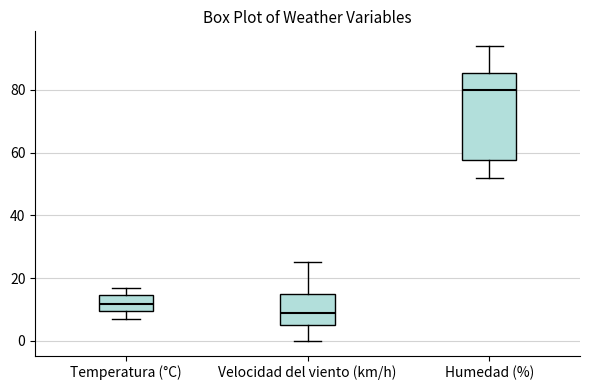

Where does the upper whisker of the box for Temperatura (°C) end on the y-axis? The values are not printed on the chart, so give them approximately, as read against the axis.

16